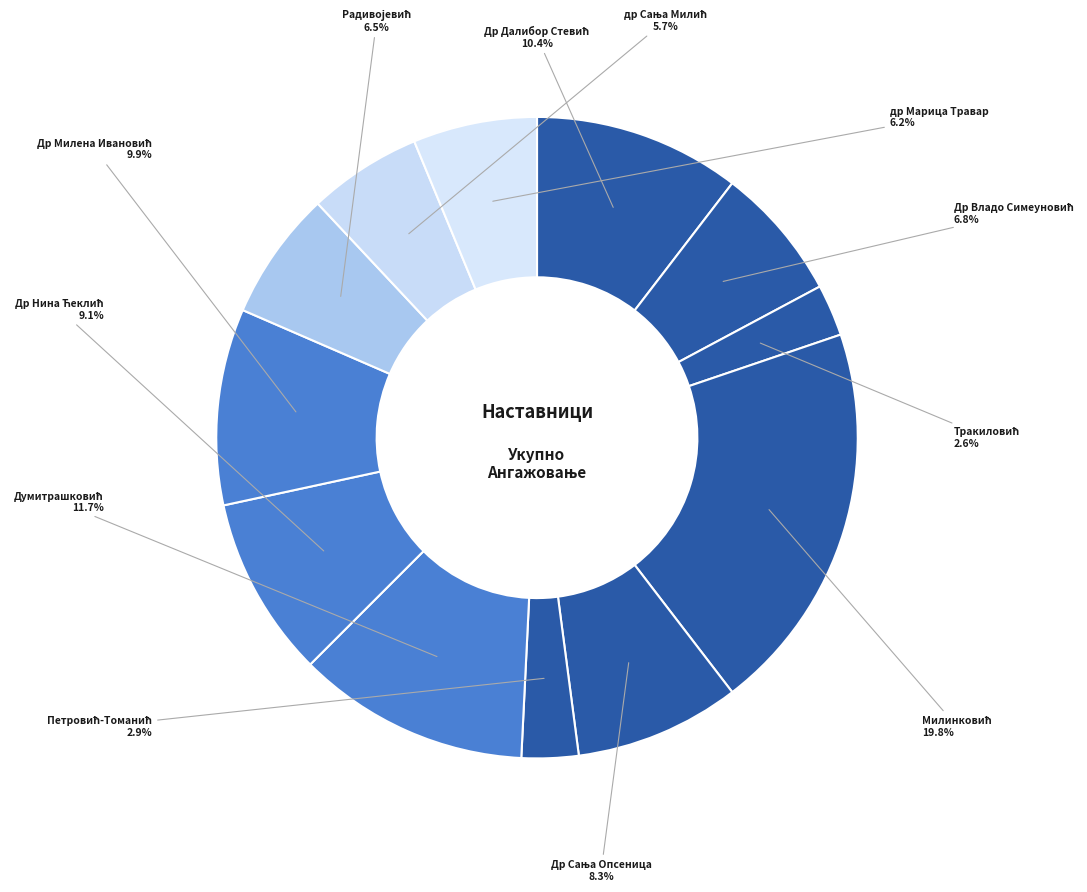

Count the number of slices in the pie.

12